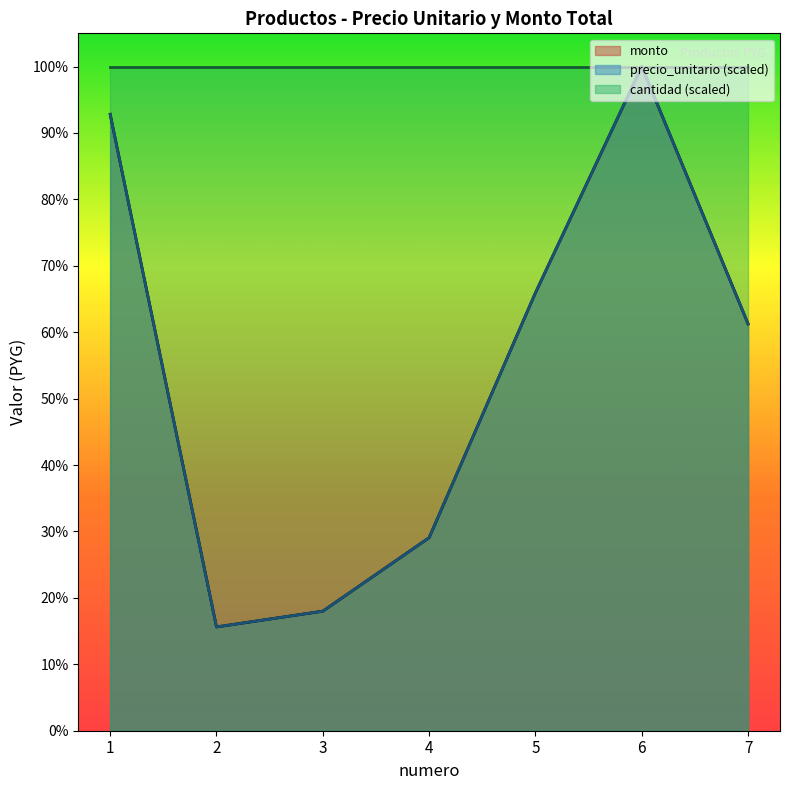

Is it true that monto equals 6079750 at 1?

False